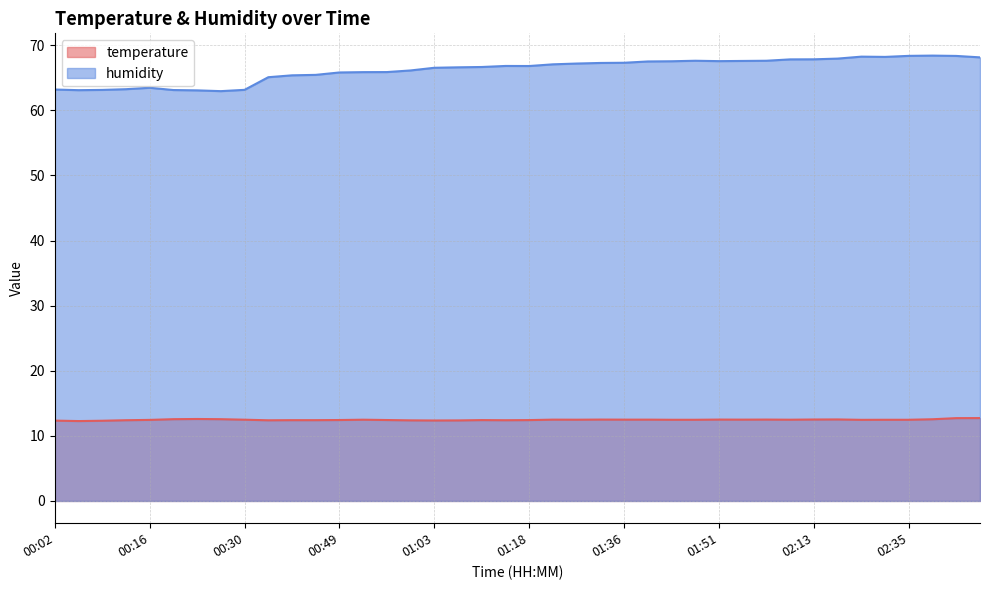

Reading right to left, transcribe all the data shown in this chart.

temperature: 02:46=12.7	02:42=12.7	02:39=12.6	02:35=12.5	02:32=12.5	02:28=12.5	02:17=12.5	02:13=12.5	02:10=12.5	01:58=12.5	01:54=12.5	01:51=12.5	01:47=12.5	01:44=12.5	01:40=12.5	01:36=12.5	01:33=12.5	01:29=12.5	01:26=12.5	01:18=12.4	01:14=12.4	01:10=12.4	01:06=12.4	01:03=12.4	01:00=12.4	00:56=12.4	00:53=12.5	00:49=12.4	00:46=12.4	00:43=12.4	00:39=12.4	00:30=12.5	00:26=12.6	00:23=12.6	00:20=12.6	00:16=12.4	00:13=12.4	00:09=12.3	00:06=12.3	00:02=12.3
humidity: 02:46=68.1	02:42=68.4	02:39=68.4	02:35=68.4	02:32=68.2	02:28=68.2	02:17=68.0	02:13=67.8	02:10=67.8	01:58=67.6	01:54=67.6	01:51=67.6	01:47=67.6	01:44=67.5	01:40=67.5	01:36=67.3	01:33=67.3	01:29=67.2	01:26=67.1	01:18=66.8	01:14=66.8	01:10=66.7	01:06=66.6	01:03=66.5	01:00=66.1	00:56=65.9	00:53=65.9	00:49=65.8	00:46=65.5	00:43=65.4	00:39=65.1	00:30=63.1	00:26=63.0	00:23=63.1	00:20=63.1	00:16=63.5	00:13=63.2	00:09=63.1	00:06=63.1	00:02=63.2